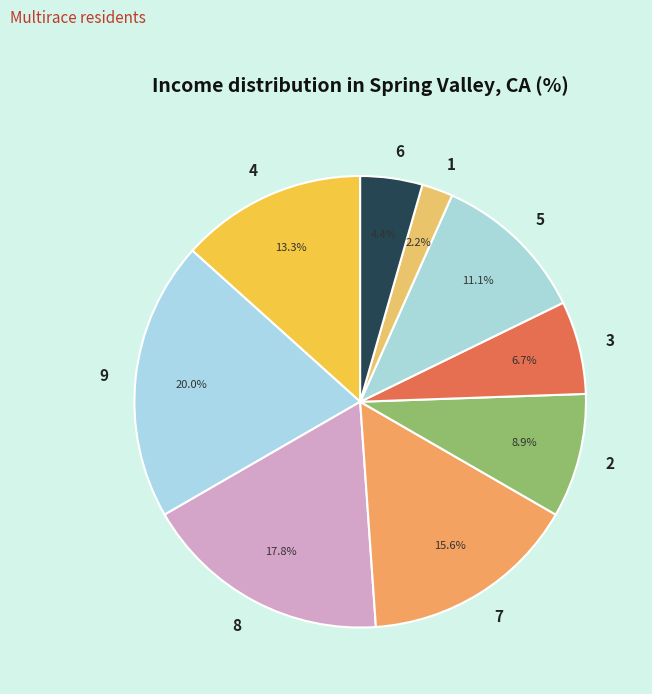

Between 5 and 4, which is larger?

4